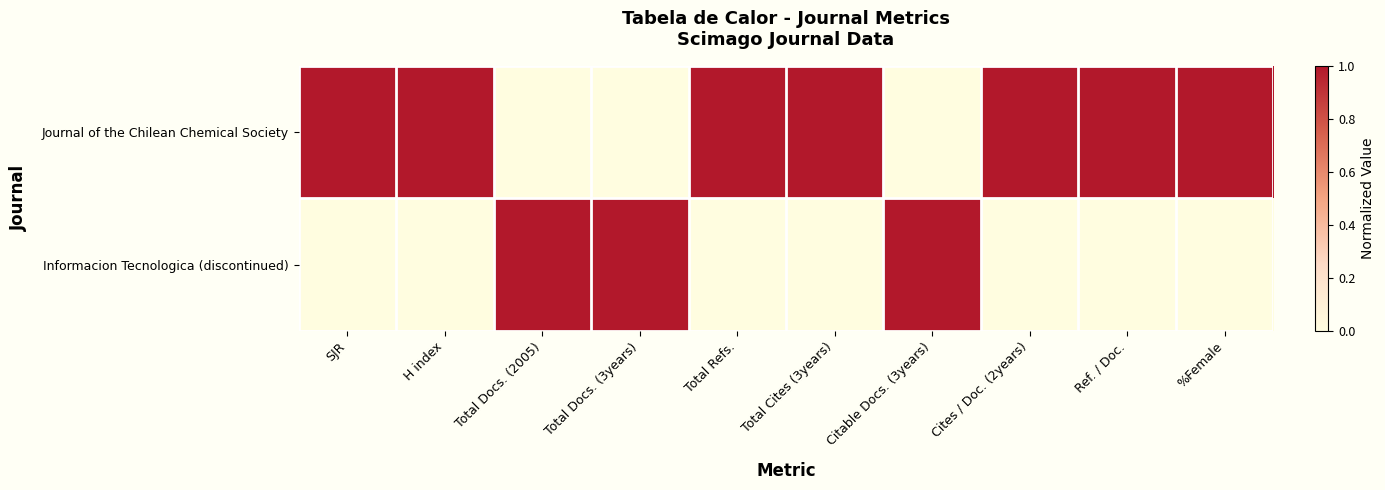

What is the total value across all series at Cites / Doc. (2years)?

1